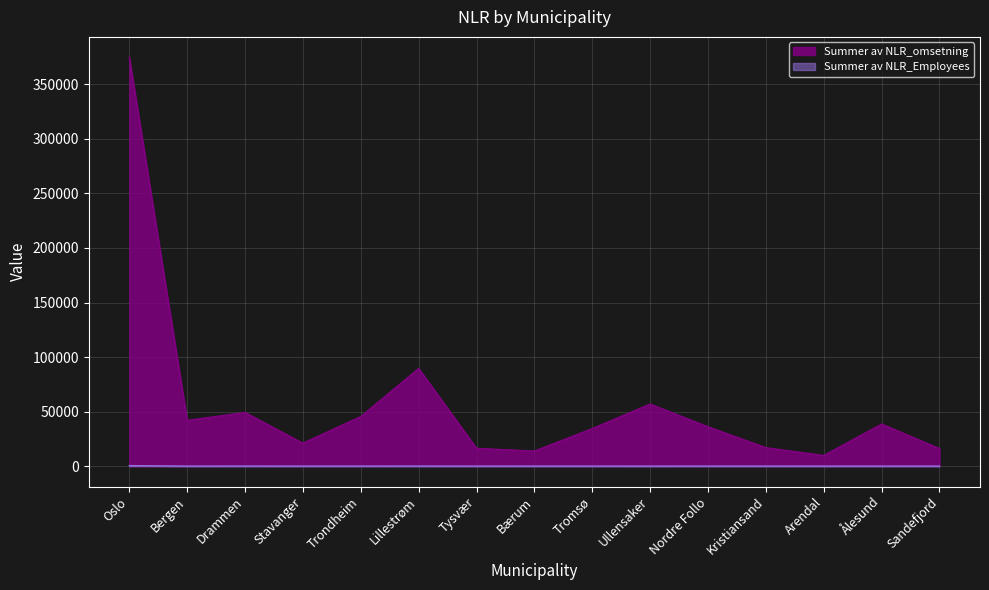

What is the sum of the Summer av NLR_omsetning values at Ullensaker and Ålesund?

95388